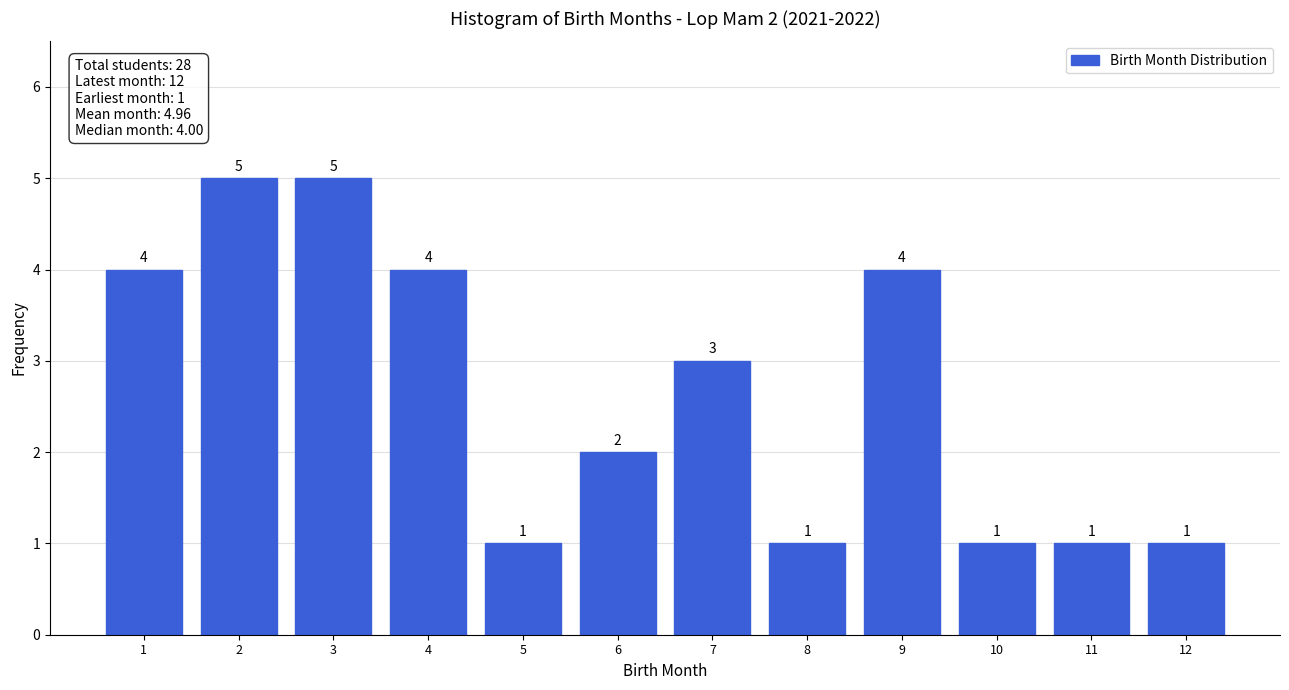

Reading left to right, list all the values displayed in this chart.

4	5	5	4	1	2	3	1	4	1	1	1